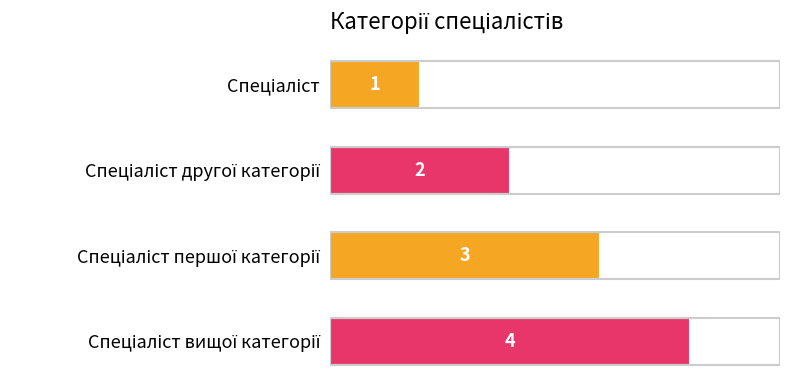

Are the bars horizontal?

Yes